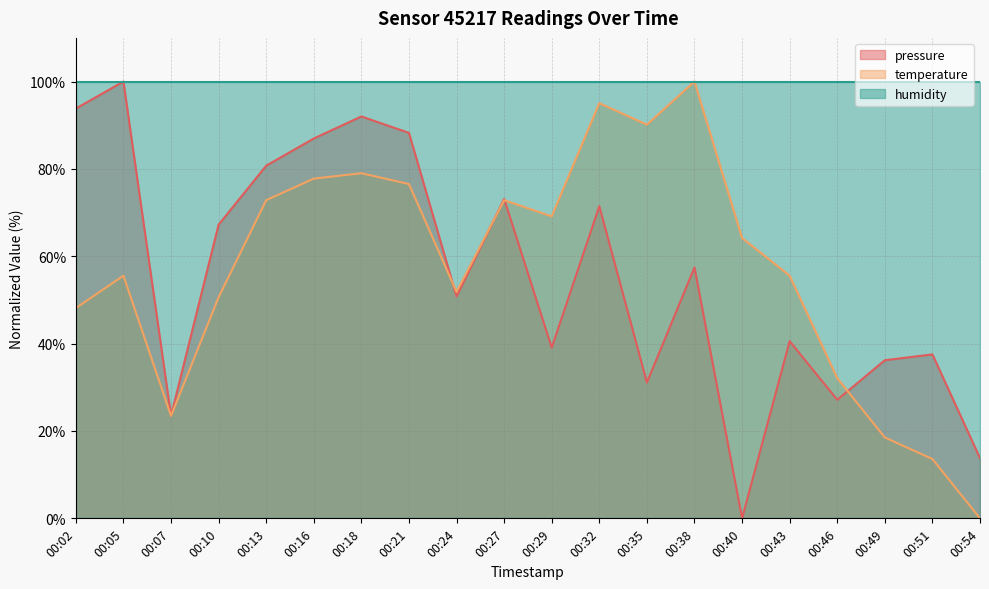

What are all the series names shown in the legend?

pressure, temperature, humidity